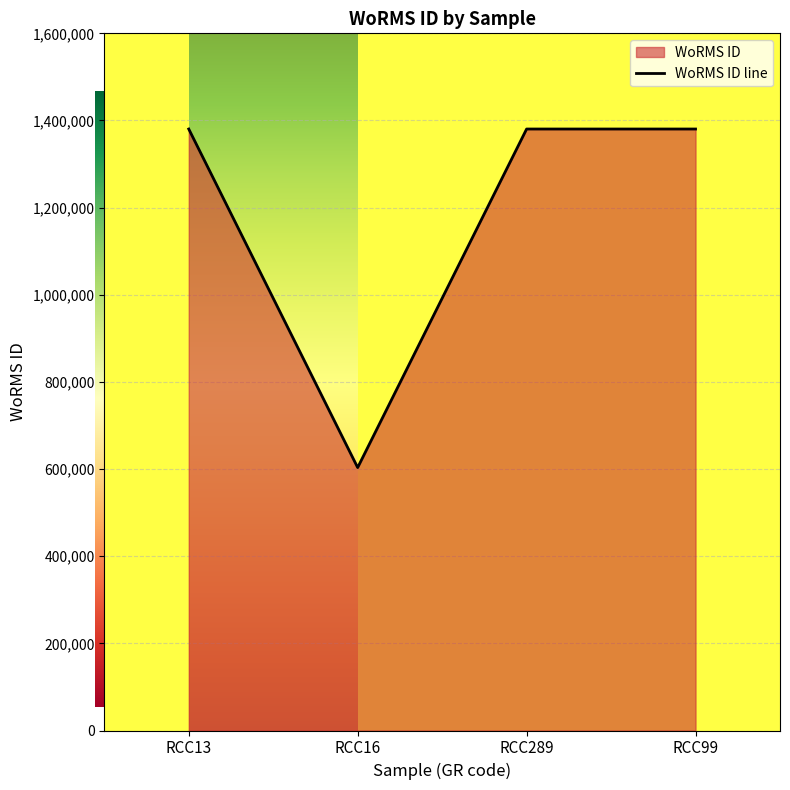

At which category does the data reach its first local valley?

RCC16